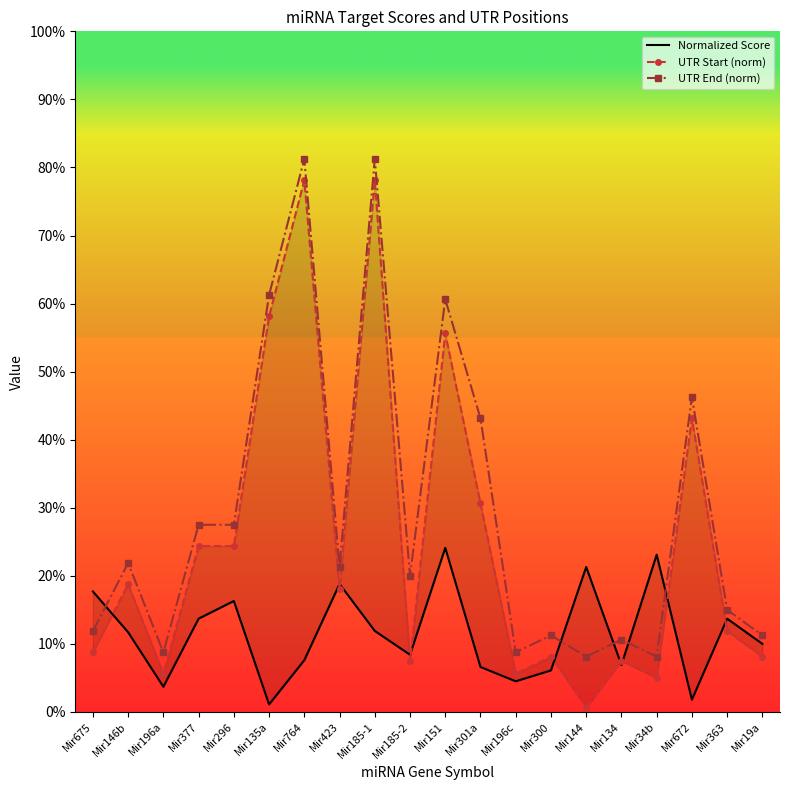

What is the highest value of the Normalized Score series?

0.2